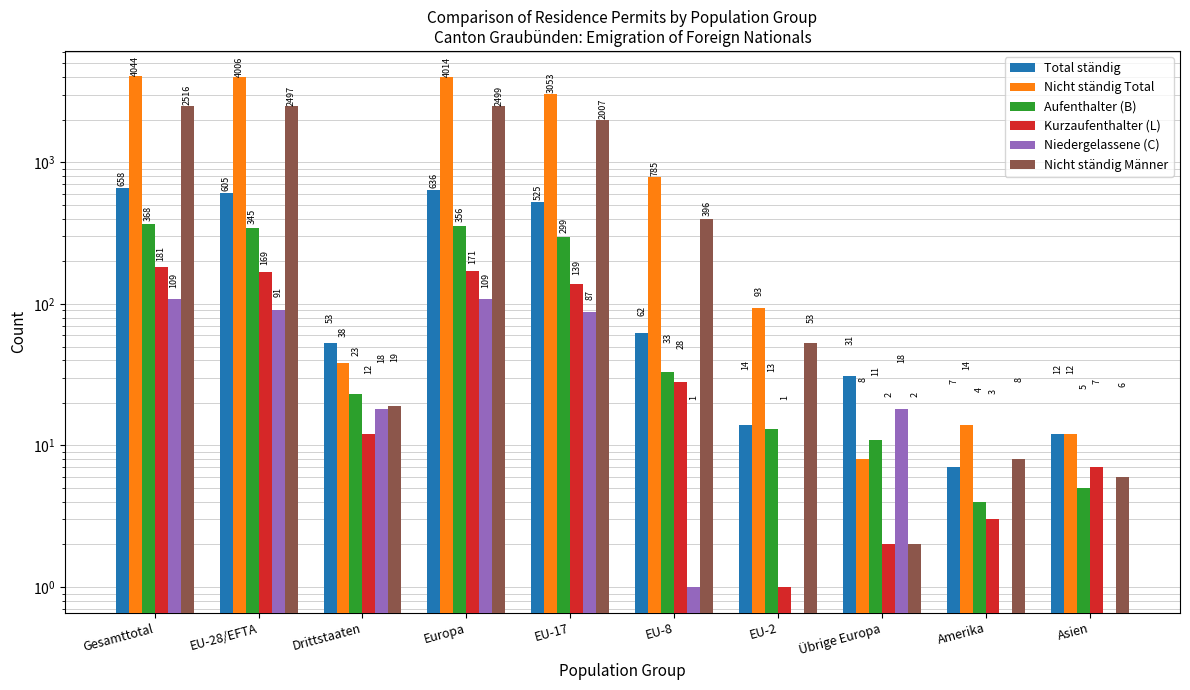

What is the label of the 5th bar from the left?

EU-17